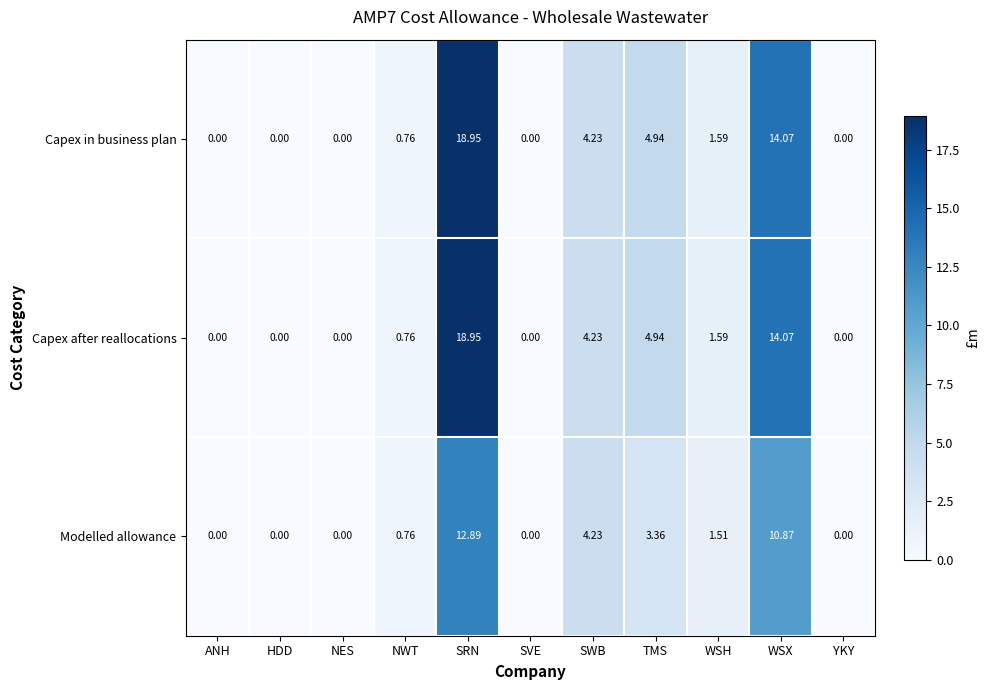

Which category has the highest value across all series?

SRN